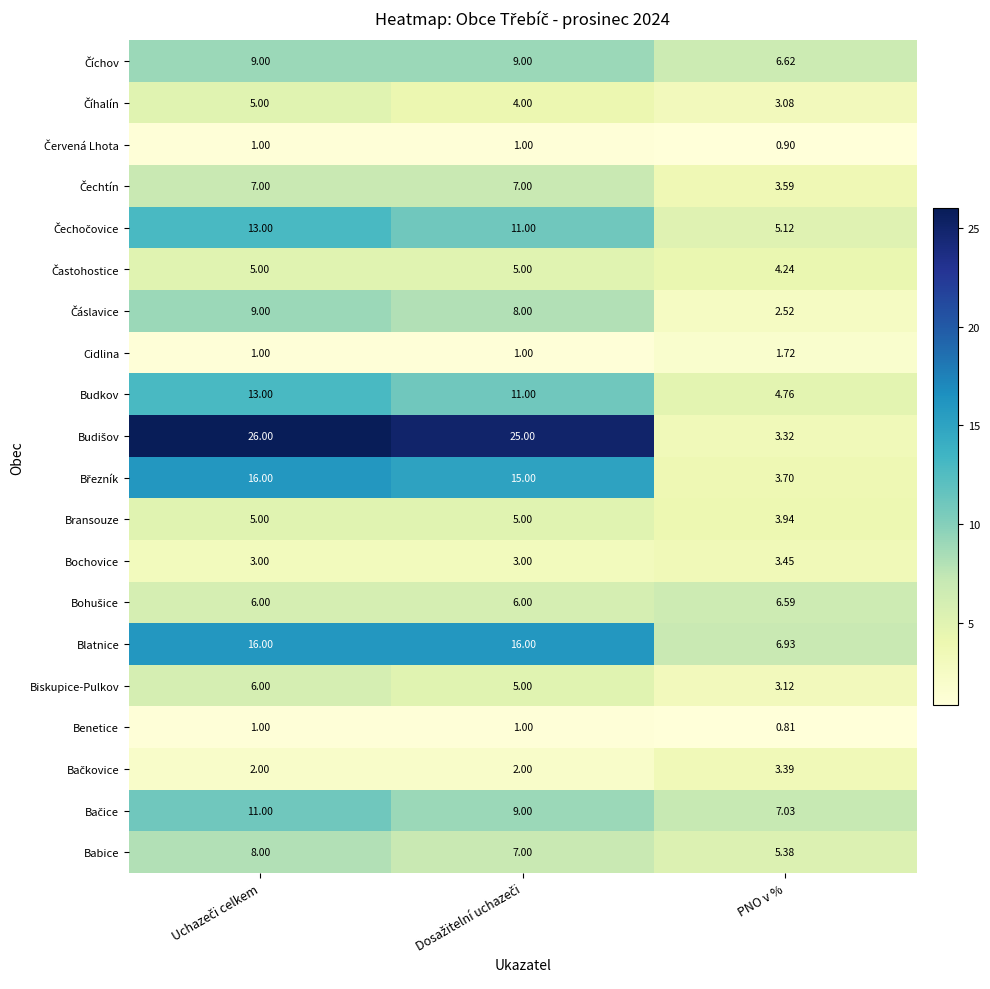

At which label is Blatnice closest to 11?

PNO v %